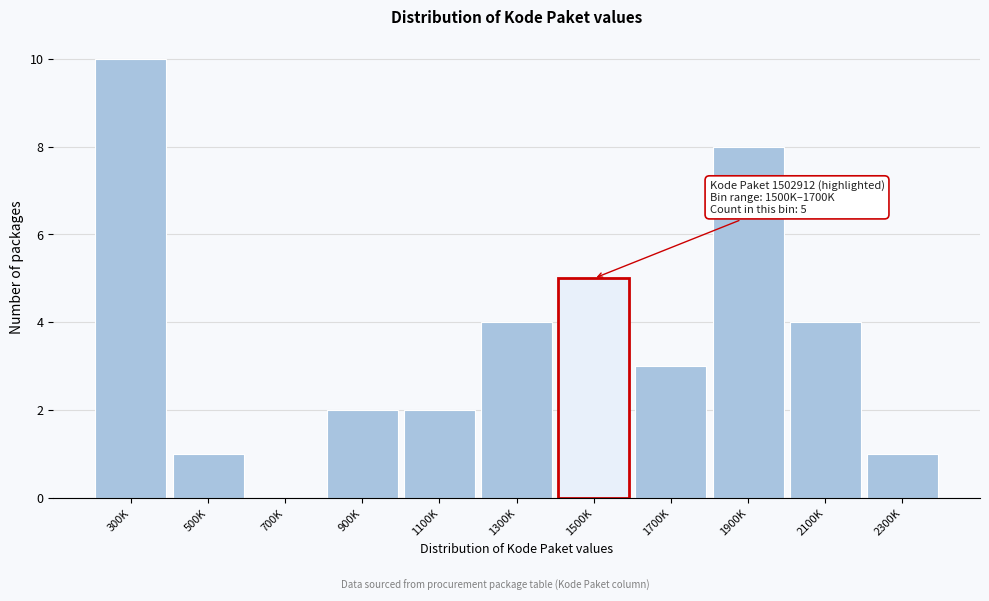

Reading left to right, what are all the values shown in this chart?

300K=10	500K=1	700K=0	900K=2	1100K=2	1300K=4	1500K=5	1700K=3	1900K=8	2100K=4	2300K=1